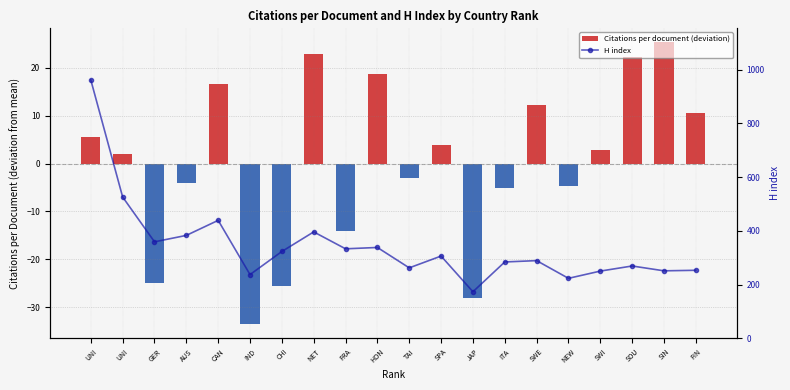

How many series are shown in this chart?

2